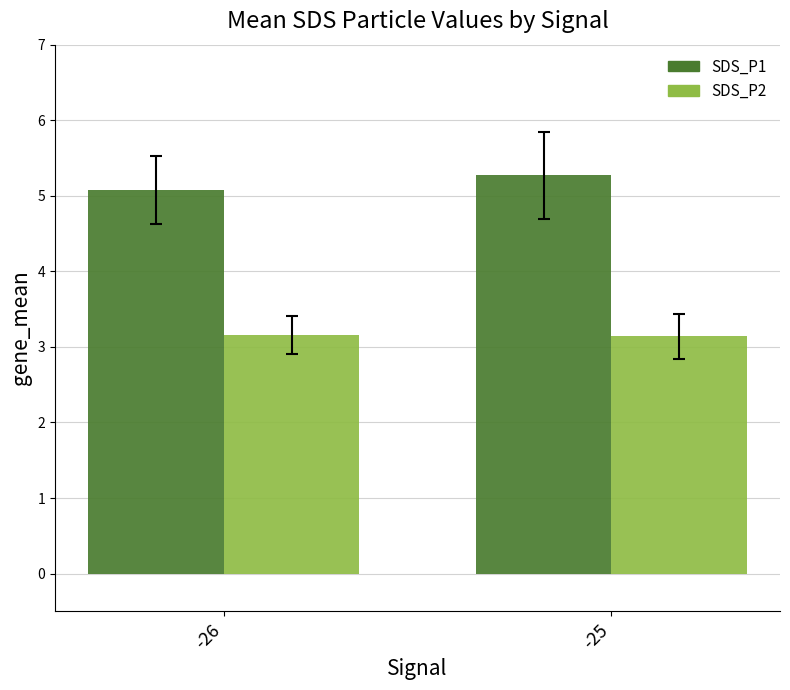

What are all the series names shown in the legend?

SDS_P1, SDS_P2